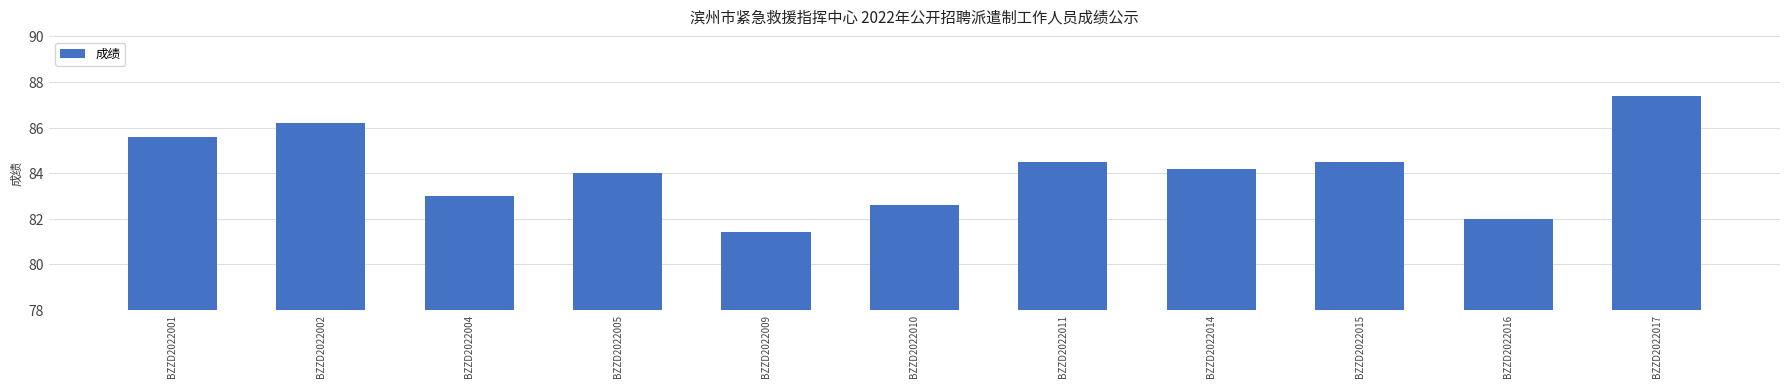

Which label corresponds to the largest value in the chart?

BZZD2022017